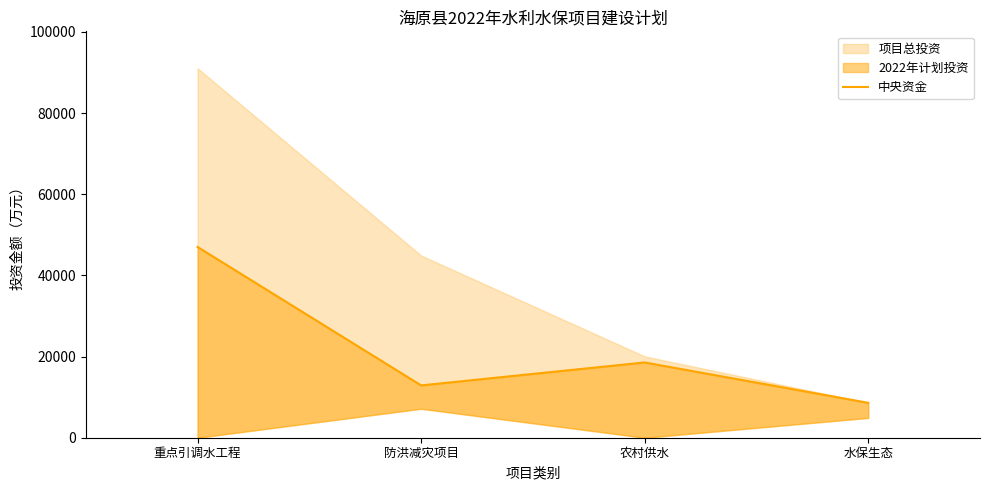

Reading right to left, extract all data points from this chart.

水保生态=8597.0	农村供水=18544.0	防洪减灾项目=12887.6	重点引调水工程=47000.0